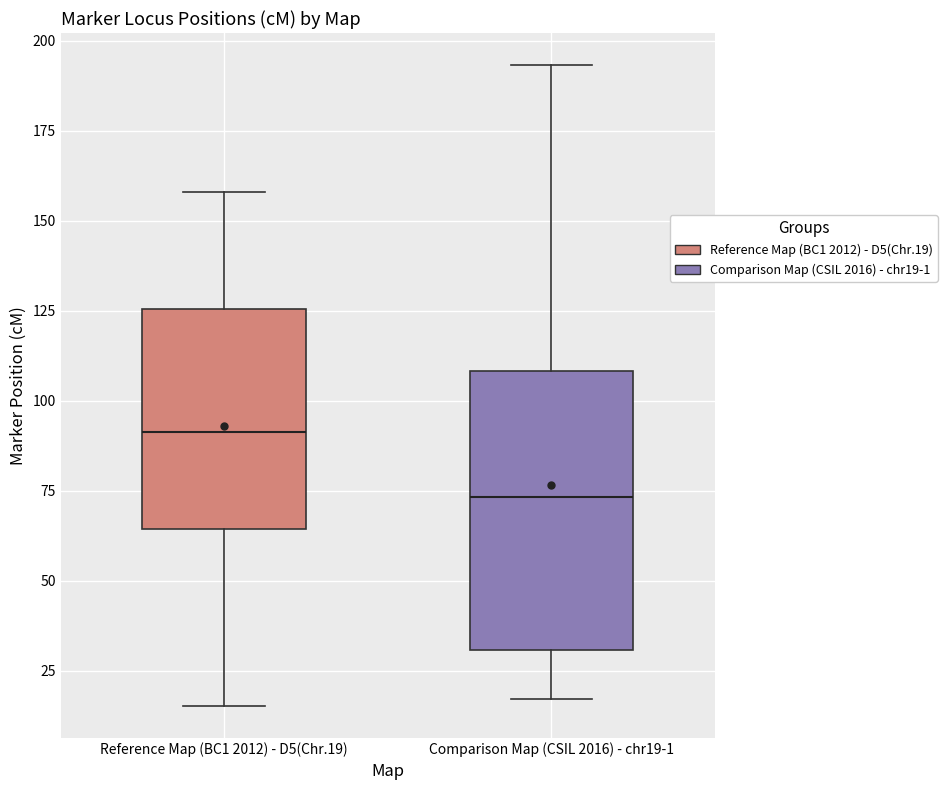

Where is the lower edge of the box for Reference Map (BC1 2012) - D5(Chr.19) on the y-axis? The values are not printed on the chart, so give them approximately, as read against the axis.

65